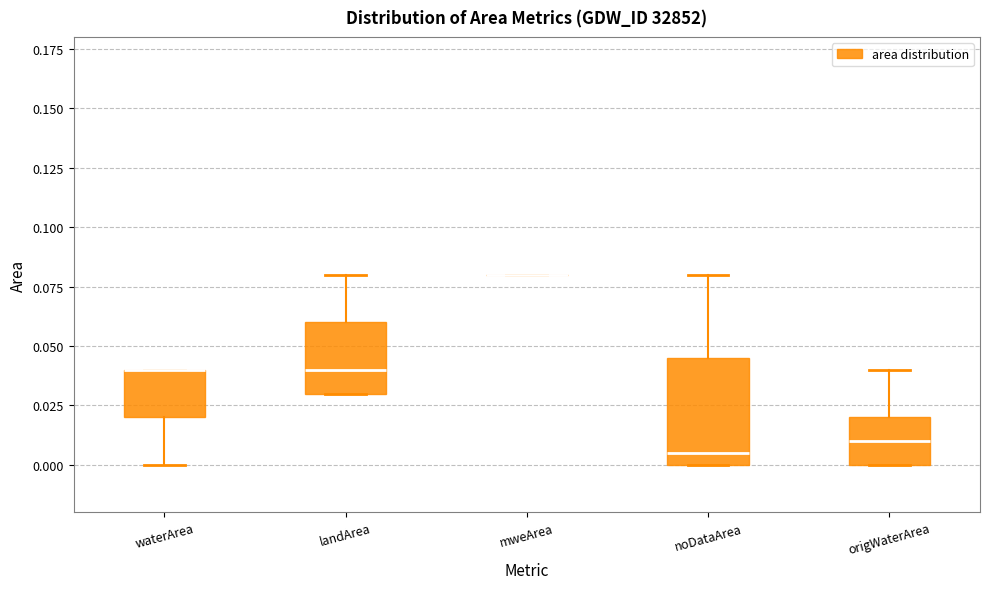

Reading left to right, transcribe this box plot: for each box, give where its median line is, the range the box spans, and where its two whiskers end, as read against the y-axis. The values are not printed on the chart, so give them approximately, as read against the axis.

waterArea: median 0.040 (drawn on the box's upper edge), box 0.020 to 0.040, whiskers 0.000 to 0.040
landArea: median 0.040, box 0.030 to 0.060, whiskers 0.030 to 0.080
mweArea: box collapsed to a line at 0.080, whiskers 0.080 to 0.080
noDataArea: median 0.005, box 0.000 to 0.045, whiskers 0.000 to 0.080
origWaterArea: median 0.010, box 0.000 to 0.020, whiskers 0.000 to 0.040